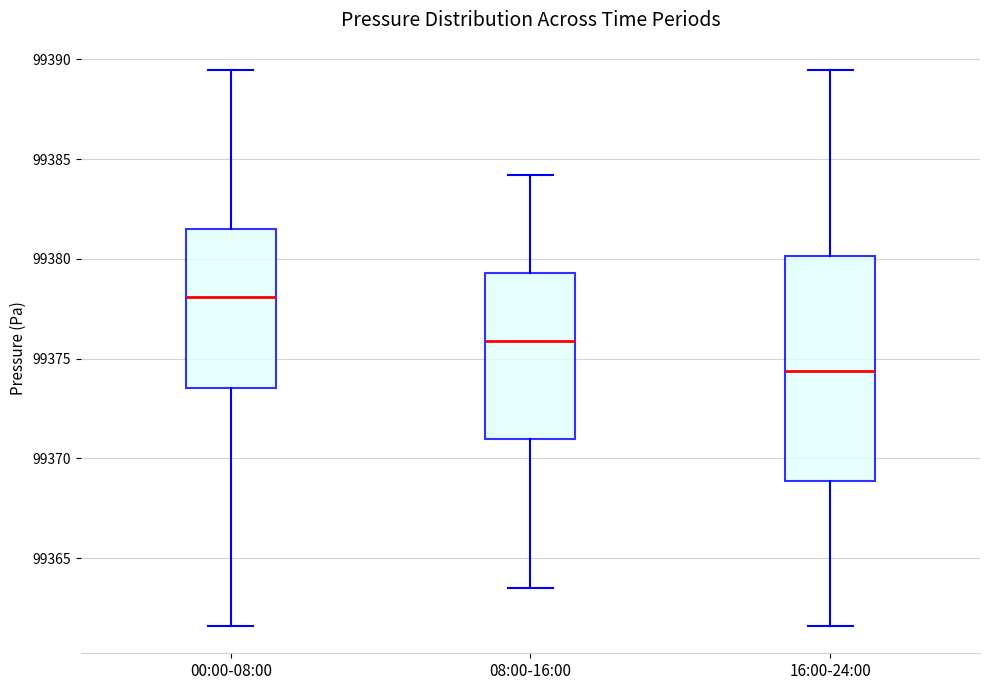

Reading left to right, transcribe this box plot: for each box, give where its median line is, the range the box spans, and where its two whiskers end, as read against the y-axis. The values are not printed on the chart, so give them approximately, as read against the axis.

00:00-08:00: median 99378.0, box 99373.5 to 99381.5, whiskers 99361.5 to 99389.5
08:00-16:00: median 99376.0, box 99371.0 to 99379.5, whiskers 99363.5 to 99384.0
16:00-24:00: median 99374.5, box 99369.0 to 99380.0, whiskers 99361.5 to 99389.5